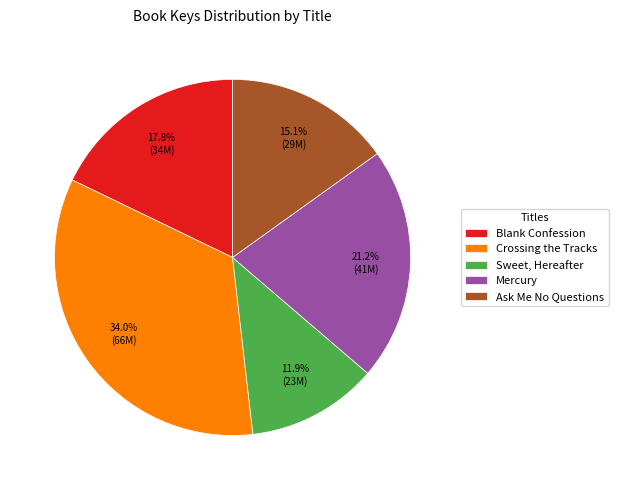

Is it true that Blank Confession is 31% of the pie?

False